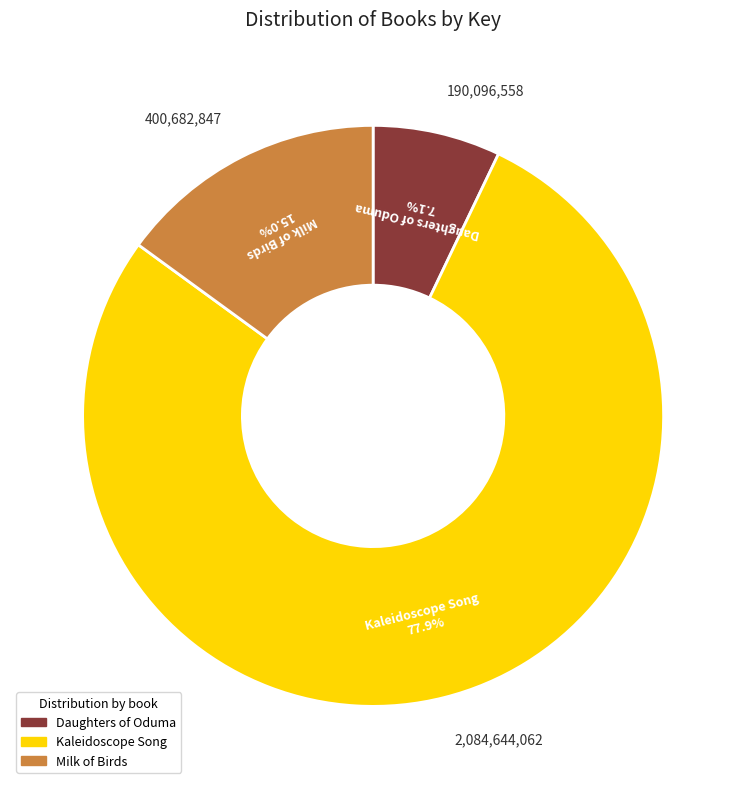

To the nearest percent, what is the difference between the Daughters of Oduma and Milk of Birds slice percentages?

8%